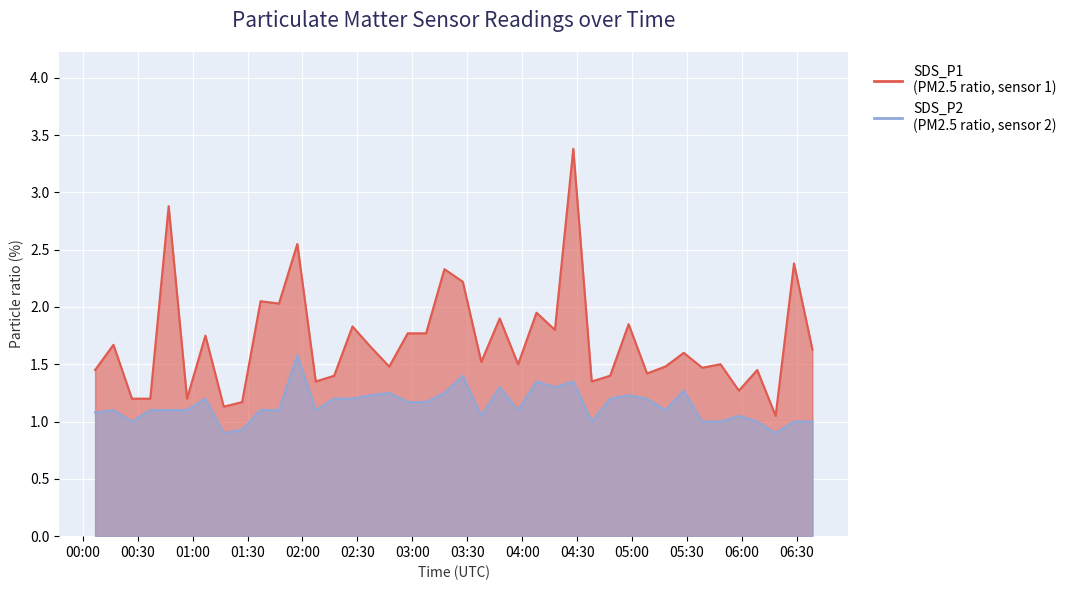

Is it true that SDS_P2 equals 1.2 at 2023/09/21 02:17:17?

True